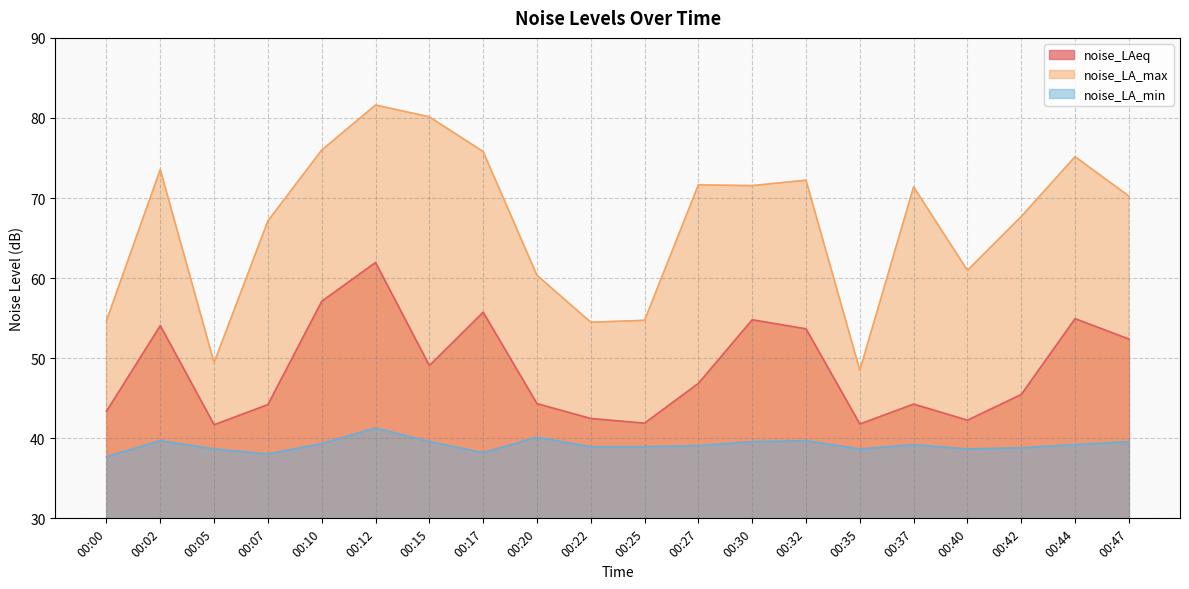

How many lines are shown in the chart?

3